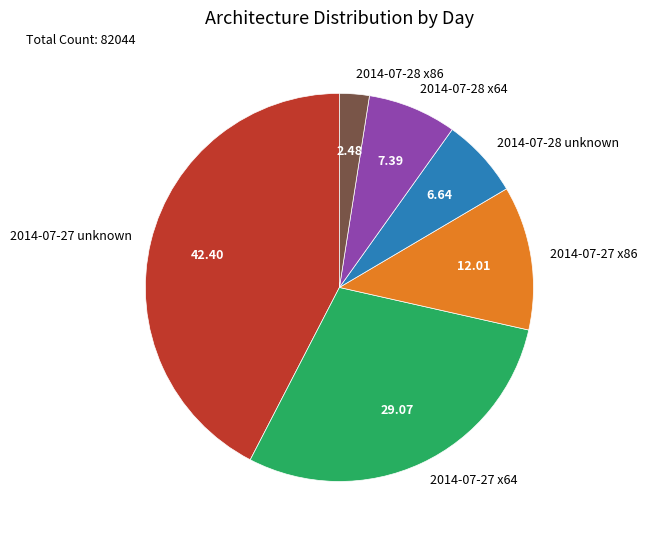

Is there a majority slice in this chart?

No